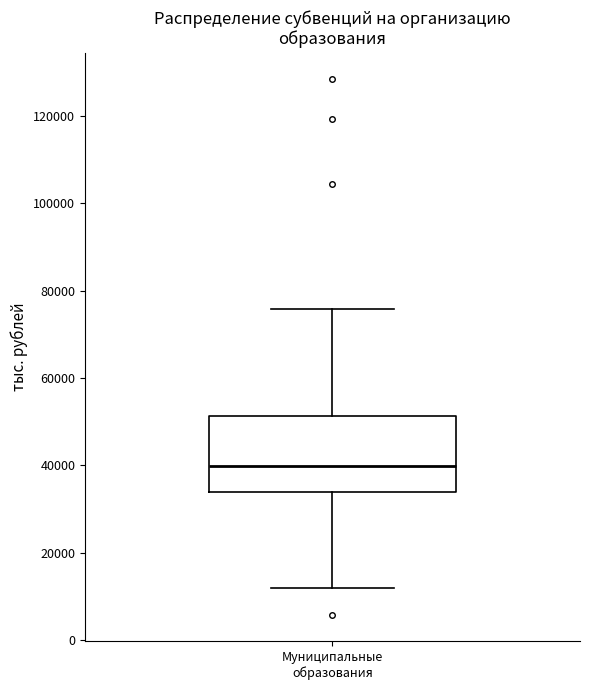

Where is the lower edge of the box for Муниципальные образования on the y-axis? The values are not printed on the chart, so give them approximately, as read against the axis.

34000